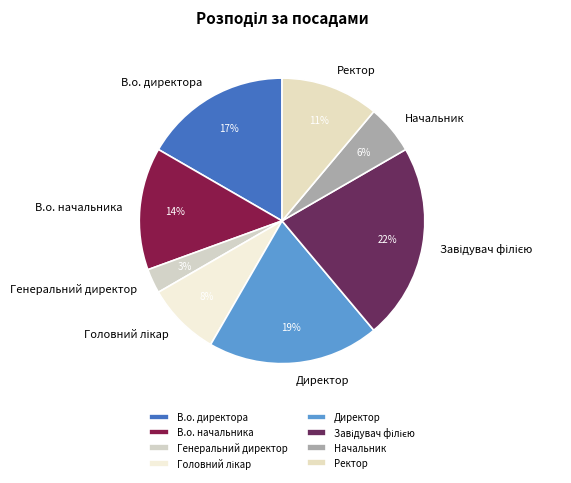

Do В.о. начальника and Директор together represent more than half of the pie?

No